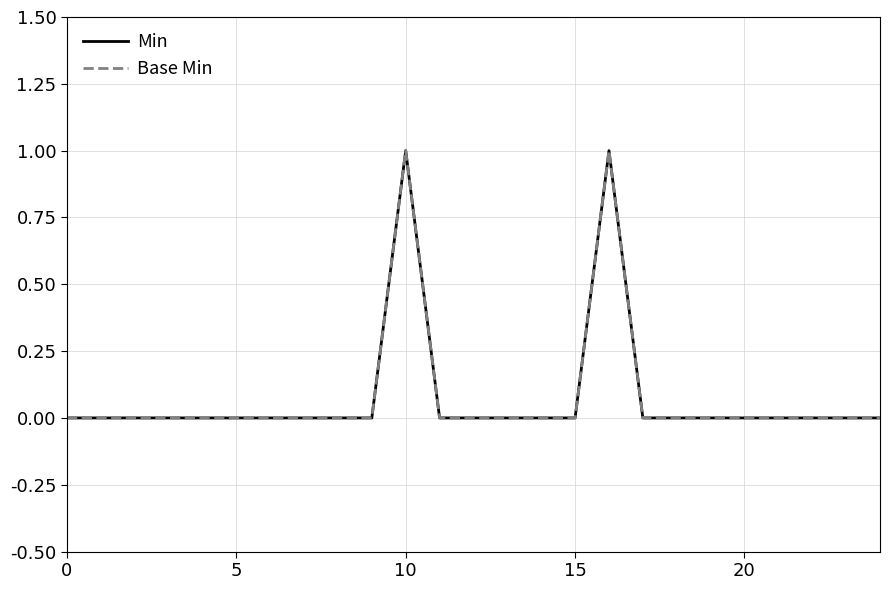

Does the chart have visible grid lines?

Yes